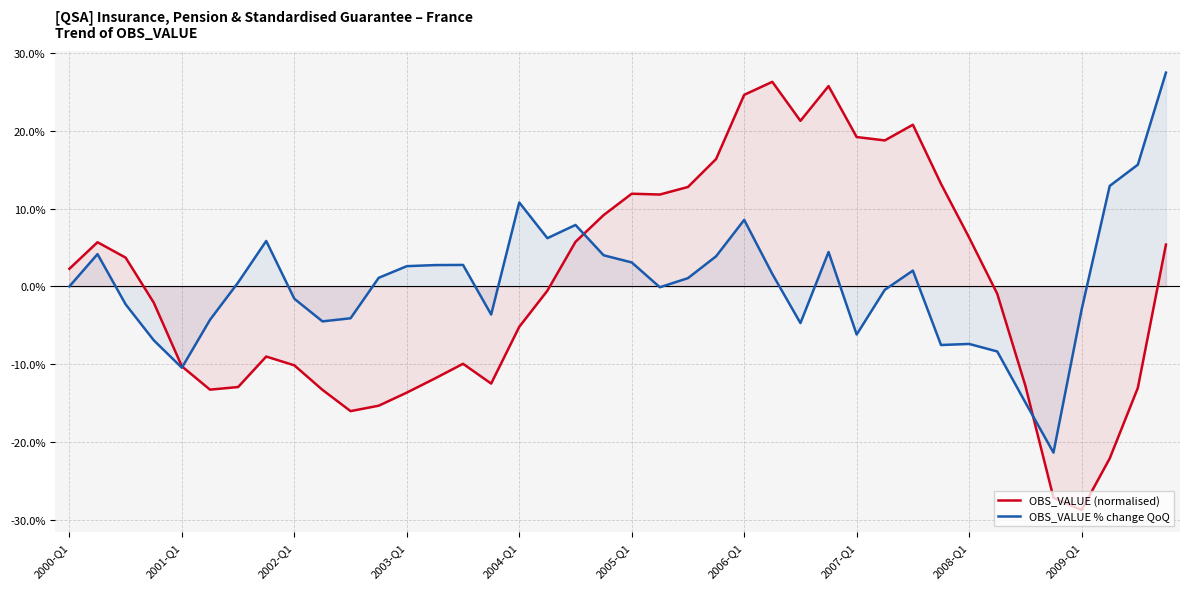

The value of OBS_VALUE (normalised) at 15 is -16.8. True or false?

False